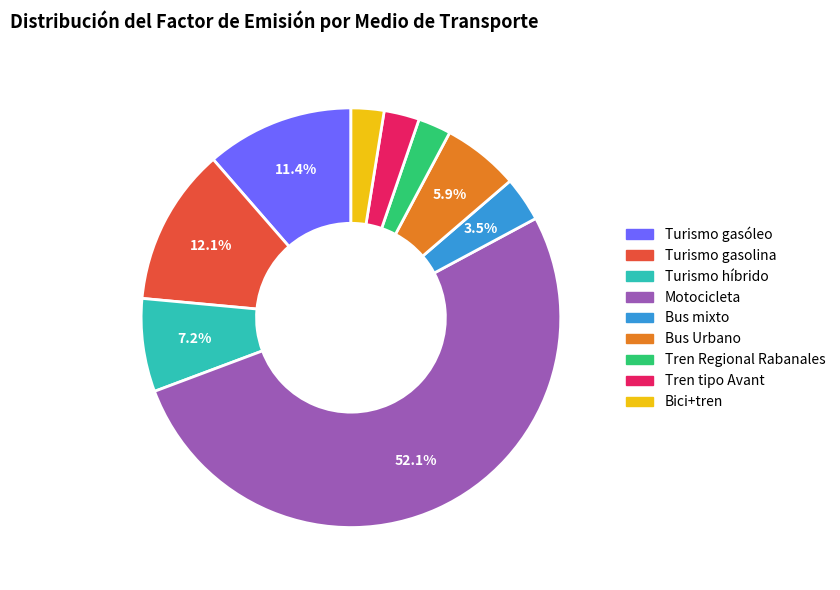

Which slice represents more than half of the pie?

Motocicleta